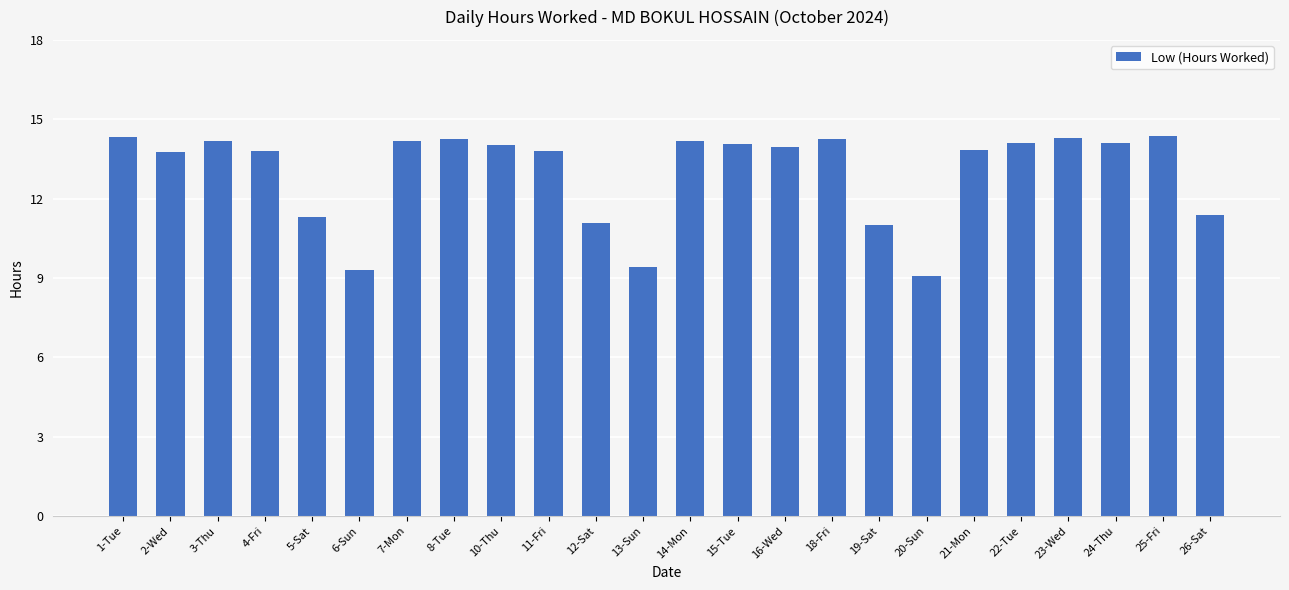

What is the sum of the values at 5-Sat and 2-Wed?

25.1